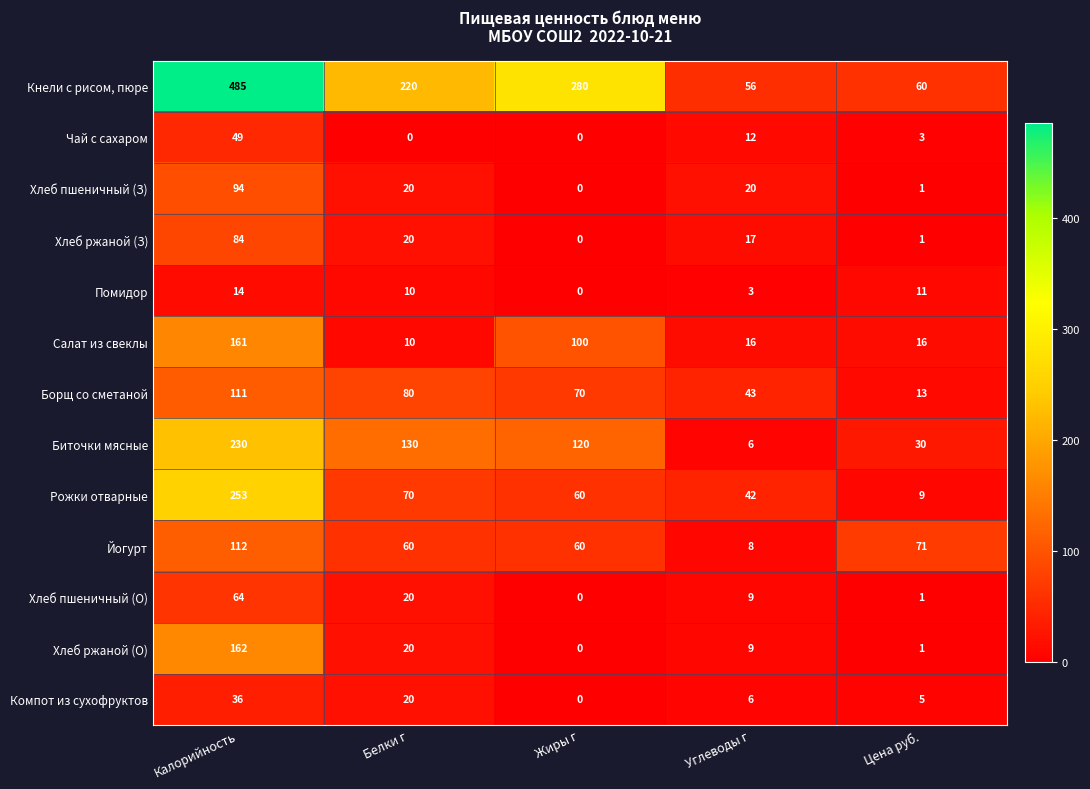

Between Жиры г and Углеводы г, which series saw the biggest shift?

Кнели с рисом, пюре